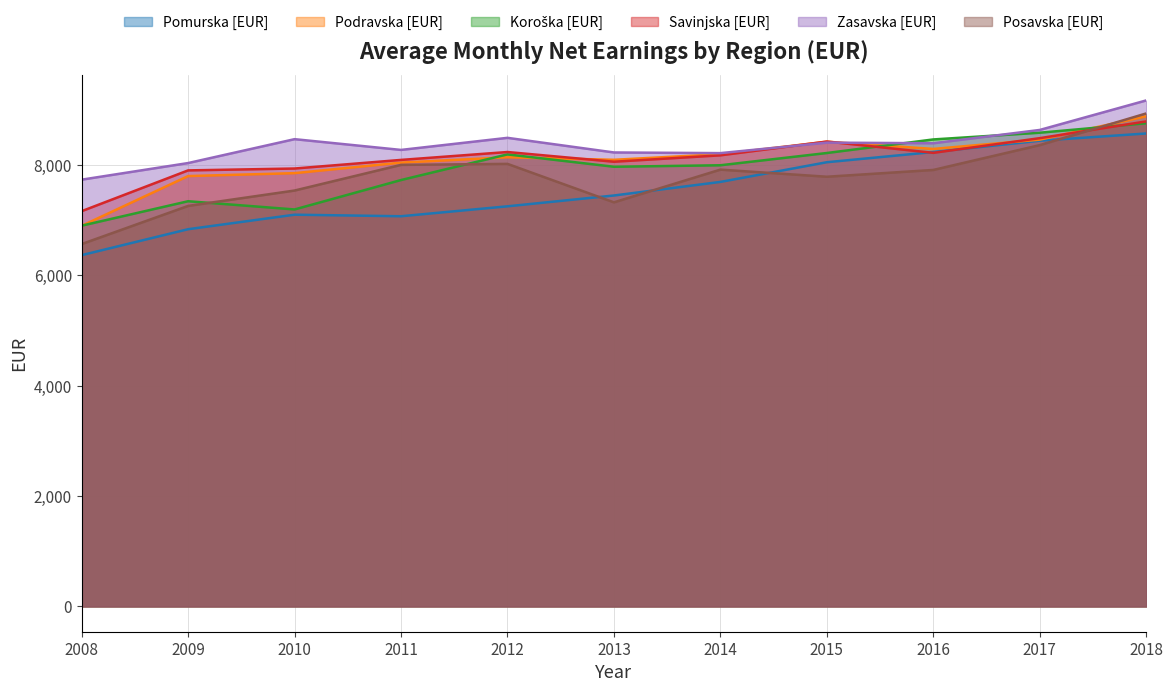

Where does the Savinjska [EUR] series first go above 8175?

2012